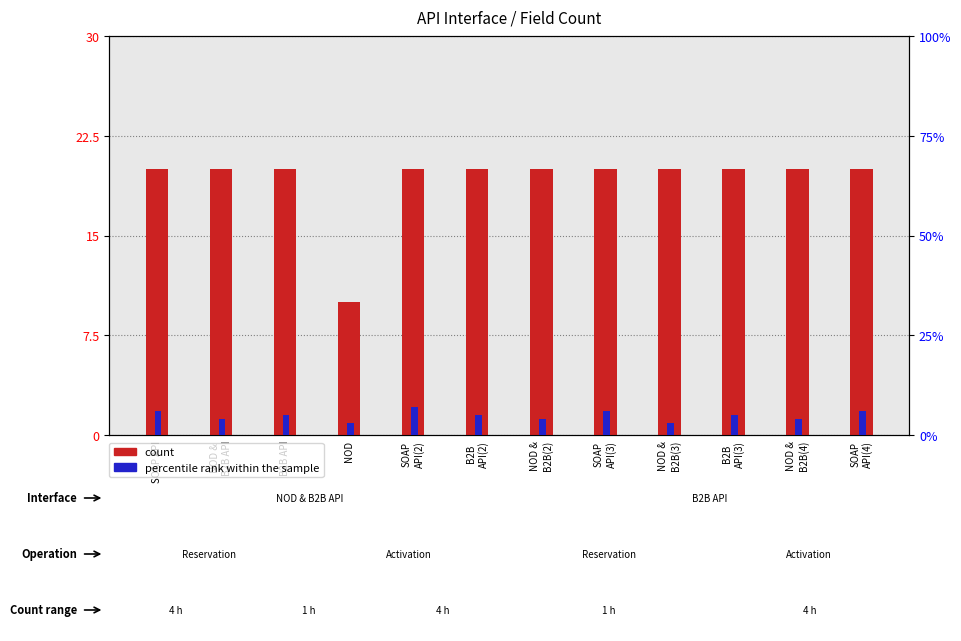

The count series shows 27 at B2B
API(3). True or false?

False